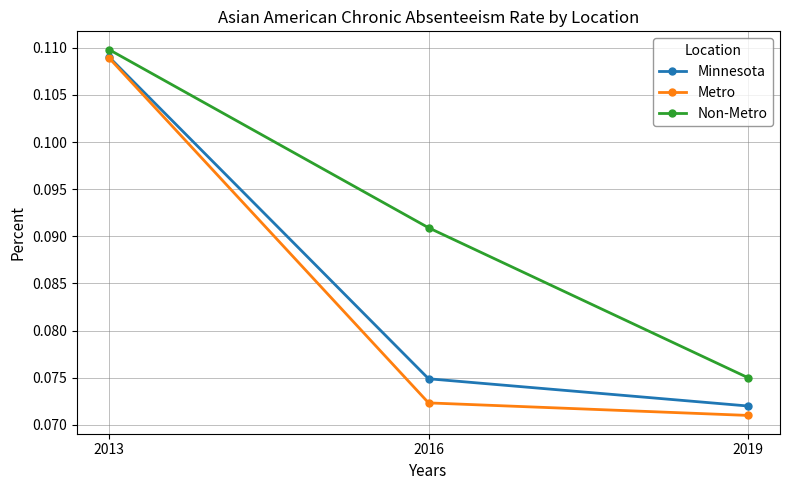

At how many categories does at least one series exceed 0?

3